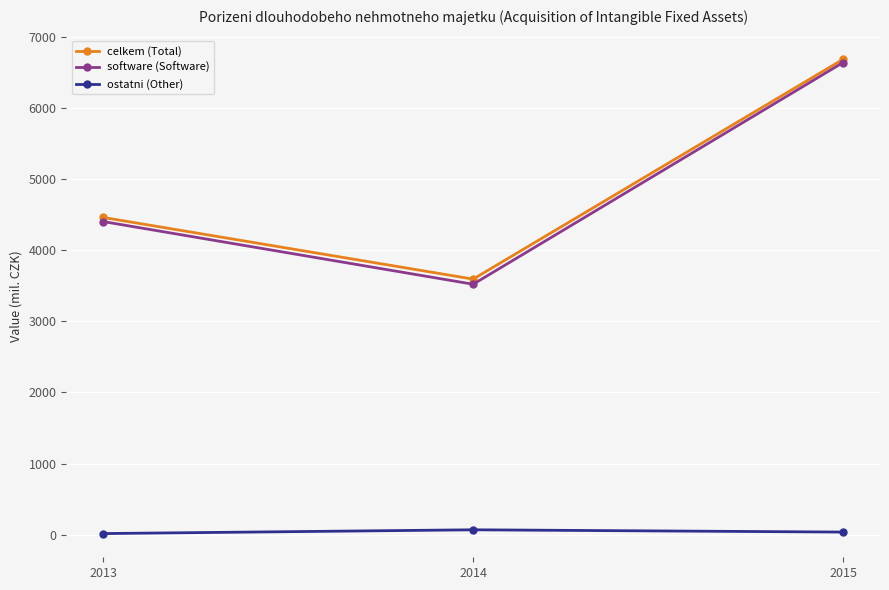

What is the greatest value displayed?

6688